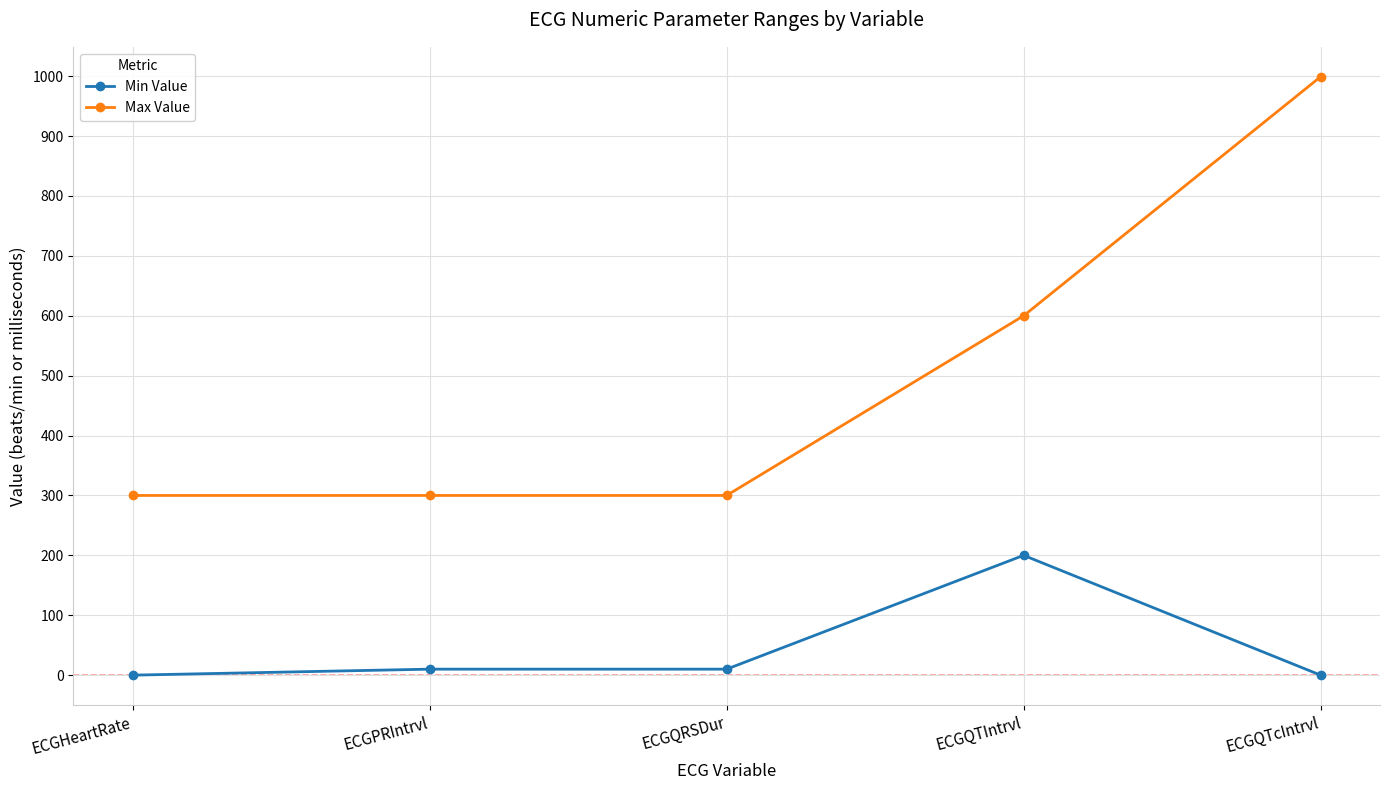

Does the chart have visible grid lines?

Yes